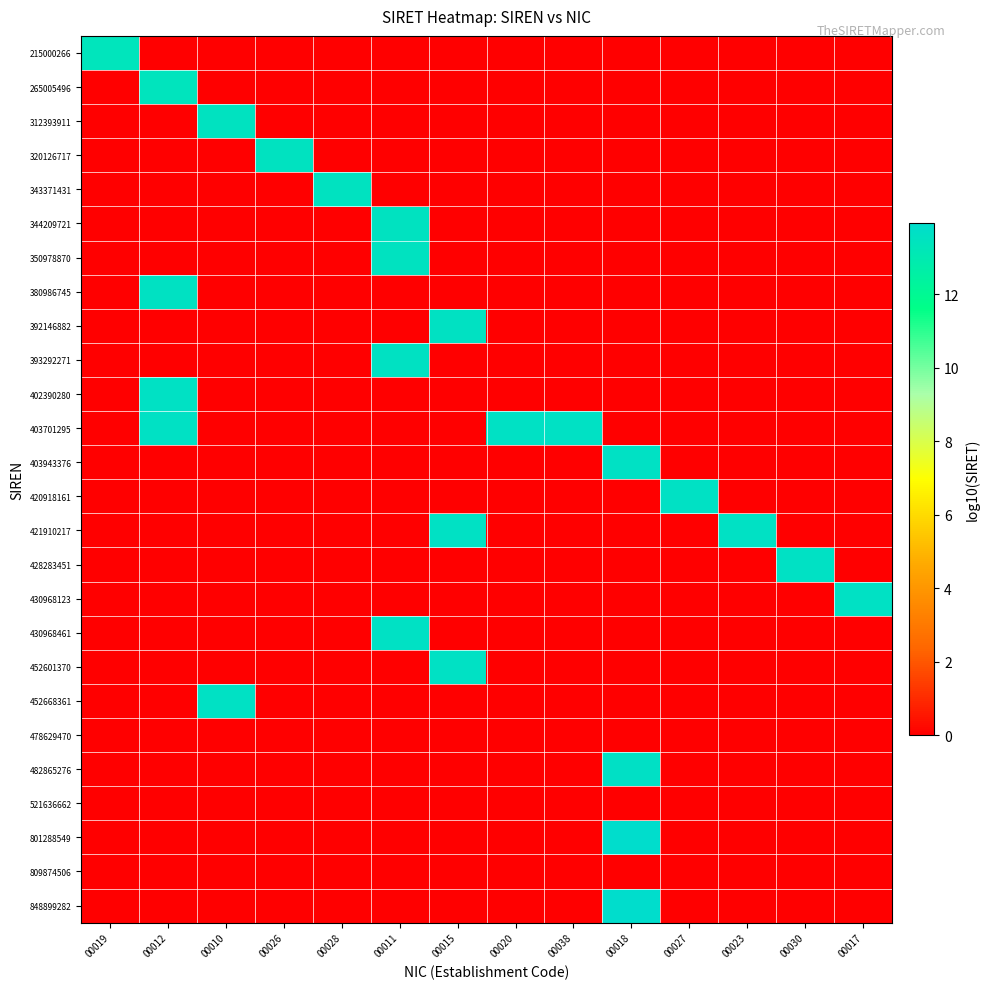

Reading left to right, list all the values displayed in this chart.

215000266: 00019=13.3	00012=0.0	00010=0.0	00026=0.0	00028=0.0	00011=0.0	00015=0.0	00020=0.0	00038=0.0	00018=0.0	00027=0.0	00023=0.0	00030=0.0	00017=0.0
265005496: 00019=0.0	00012=13.4	00010=0.0	00026=0.0	00028=0.0	00011=0.0	00015=0.0	00020=0.0	00038=0.0	00018=0.0	00027=0.0	00023=0.0	00030=0.0	00017=0.0
312393911: 00019=0.0	00012=0.0	00010=13.5	00026=0.0	00028=0.0	00011=0.0	00015=0.0	00020=0.0	00038=0.0	00018=0.0	00027=0.0	00023=0.0	00030=0.0	00017=0.0
320126717: 00019=0.0	00012=0.0	00010=0.0	00026=13.5	00028=0.0	00011=0.0	00015=0.0	00020=0.0	00038=0.0	00018=0.0	00027=0.0	00023=0.0	00030=0.0	00017=0.0
343371431: 00019=0.0	00012=0.0	00010=0.0	00026=0.0	00028=13.5	00011=0.0	00015=0.0	00020=0.0	00038=0.0	00018=0.0	00027=0.0	00023=0.0	00030=0.0	00017=0.0
344209721: 00019=0.0	00012=0.0	00010=0.0	00026=0.0	00028=0.0	00011=13.5	00015=0.0	00020=0.0	00038=0.0	00018=0.0	00027=0.0	00023=0.0	00030=0.0	00017=0.0
350978870: 00019=0.0	00012=0.0	00010=0.0	00026=0.0	00028=0.0	00011=13.5	00015=0.0	00020=0.0	00038=0.0	00018=0.0	00027=0.0	00023=0.0	00030=0.0	00017=0.0
380986745: 00019=0.0	00012=13.6	00010=0.0	00026=0.0	00028=0.0	00011=0.0	00015=0.0	00020=0.0	00038=0.0	00018=0.0	00027=0.0	00023=0.0	00030=0.0	00017=0.0
392146882: 00019=0.0	00012=0.0	00010=0.0	00026=0.0	00028=0.0	00011=0.0	00015=13.6	00020=0.0	00038=0.0	00018=0.0	00027=0.0	00023=0.0	00030=0.0	00017=0.0
393292271: 00019=0.0	00012=0.0	00010=0.0	00026=0.0	00028=0.0	00011=13.6	00015=0.0	00020=0.0	00038=0.0	00018=0.0	00027=0.0	00023=0.0	00030=0.0	00017=0.0
402390280: 00019=0.0	00012=13.6	00010=0.0	00026=0.0	00028=0.0	00011=0.0	00015=0.0	00020=0.0	00038=0.0	00018=0.0	00027=0.0	00023=0.0	00030=0.0	00017=0.0
403701295: 00019=0.0	00012=13.6	00010=0.0	00026=0.0	00028=0.0	00011=0.0	00015=0.0	00020=13.6	00038=13.6	00018=0.0	00027=0.0	00023=0.0	00030=0.0	00017=0.0
403943376: 00019=0.0	00012=0.0	00010=0.0	00026=0.0	00028=0.0	00011=0.0	00015=0.0	00020=0.0	00038=0.0	00018=13.6	00027=0.0	00023=0.0	00030=0.0	00017=0.0
420918161: 00019=0.0	00012=0.0	00010=0.0	00026=0.0	00028=0.0	00011=0.0	00015=0.0	00020=0.0	00038=0.0	00018=0.0	00027=13.6	00023=0.0	00030=0.0	00017=0.0
421910217: 00019=0.0	00012=0.0	00010=0.0	00026=0.0	00028=0.0	00011=0.0	00015=13.6	00020=0.0	00038=0.0	00018=0.0	00027=0.0	00023=13.6	00030=0.0	00017=0.0
428283451: 00019=0.0	00012=0.0	00010=0.0	00026=0.0	00028=0.0	00011=0.0	00015=0.0	00020=0.0	00038=0.0	00018=0.0	00027=0.0	00023=0.0	00030=13.6	00017=0.0
430968123: 00019=0.0	00012=0.0	00010=0.0	00026=0.0	00028=0.0	00011=0.0	00015=0.0	00020=0.0	00038=0.0	00018=0.0	00027=0.0	00023=0.0	00030=0.0	00017=13.6
430968461: 00019=0.0	00012=0.0	00010=0.0	00026=0.0	00028=0.0	00011=13.6	00015=0.0	00020=0.0	00038=0.0	00018=0.0	00027=0.0	00023=0.0	00030=0.0	00017=0.0
452601370: 00019=0.0	00012=0.0	00010=0.0	00026=0.0	00028=0.0	00011=0.0	00015=13.7	00020=0.0	00038=0.0	00018=0.0	00027=0.0	00023=0.0	00030=0.0	00017=0.0
452668361: 00019=0.0	00012=0.0	00010=13.7	00026=0.0	00028=0.0	00011=0.0	00015=0.0	00020=0.0	00038=0.0	00018=0.0	00027=0.0	00023=0.0	00030=0.0	00017=0.0
478629470: 00019=0.0	00012=0.0	00010=0.0	00026=0.0	00028=0.0	00011=0.0	00015=0.0	00020=0.0	00038=0.0	00018=0.0	00027=0.0	00023=0.0	00030=0.0	00017=0.0
482865276: 00019=0.0	00012=0.0	00010=0.0	00026=0.0	00028=0.0	00011=0.0	00015=0.0	00020=0.0	00038=0.0	00018=13.7	00027=0.0	00023=0.0	00030=0.0	00017=0.0
521636662: 00019=0.0	00012=0.0	00010=0.0	00026=0.0	00028=0.0	00011=0.0	00015=0.0	00020=0.0	00038=0.0	00018=0.0	00027=0.0	00023=0.0	00030=0.0	00017=0.0
801288549: 00019=0.0	00012=0.0	00010=0.0	00026=0.0	00028=0.0	00011=0.0	00015=0.0	00020=0.0	00038=0.0	00018=13.9	00027=0.0	00023=0.0	00030=0.0	00017=0.0
809874506: 00019=0.0	00012=0.0	00010=0.0	00026=0.0	00028=0.0	00011=0.0	00015=0.0	00020=0.0	00038=0.0	00018=0.0	00027=0.0	00023=0.0	00030=0.0	00017=0.0
848899282: 00019=0.0	00012=0.0	00010=0.0	00026=0.0	00028=0.0	00011=0.0	00015=0.0	00020=0.0	00038=0.0	00018=13.9	00027=0.0	00023=0.0	00030=0.0	00017=0.0